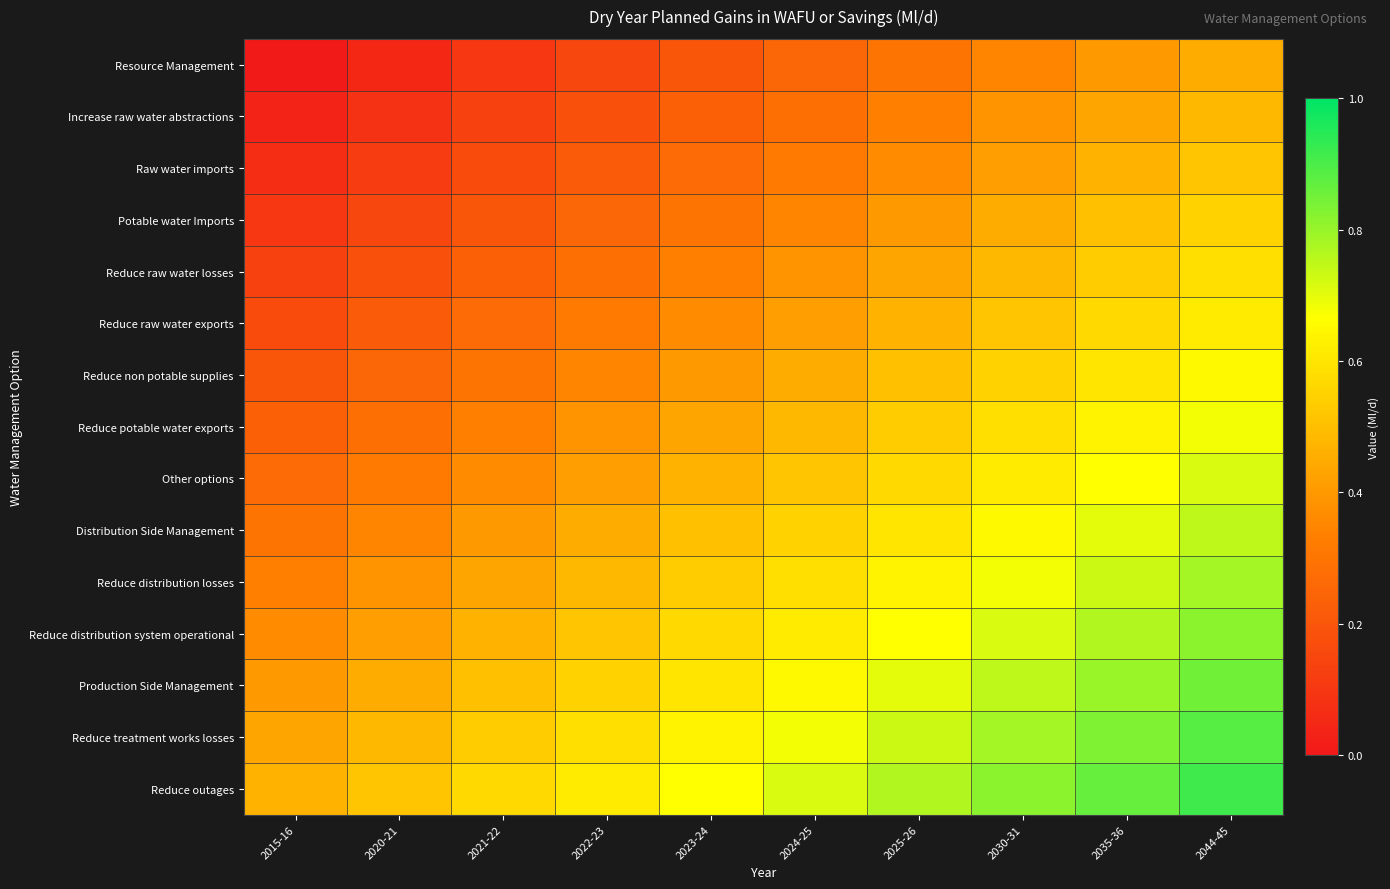

Count the number of data series in this chart.

15